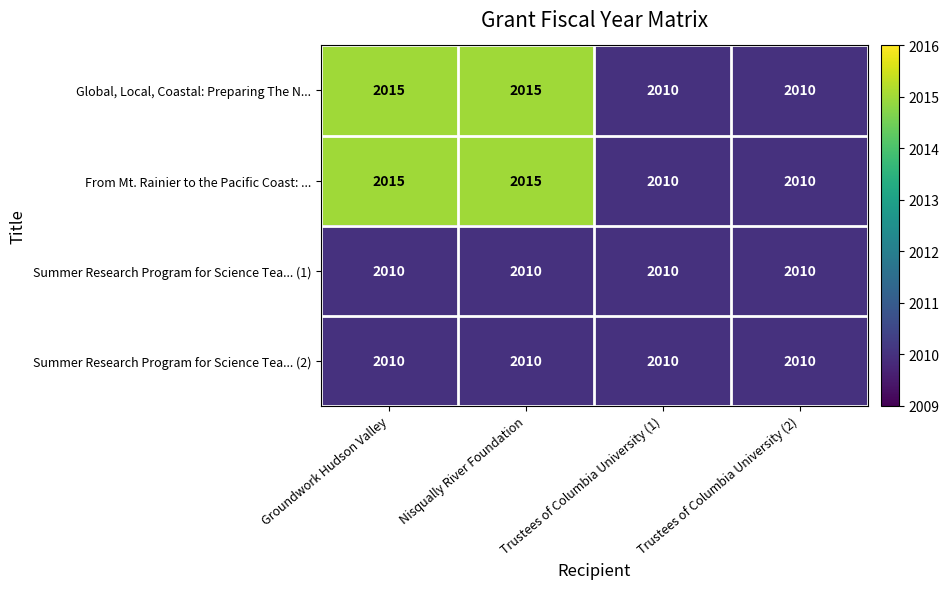

Is it true that Summer Research Program for Science Tea... (1) equals 2010 at Trustees of Columbia University (1)?

True